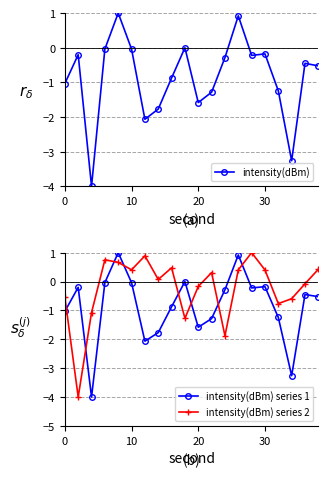

Rank the series by their maximum value, from lowest to highest.

intensity(dBm), intensity(dBm) series 1, intensity(dBm) series 2